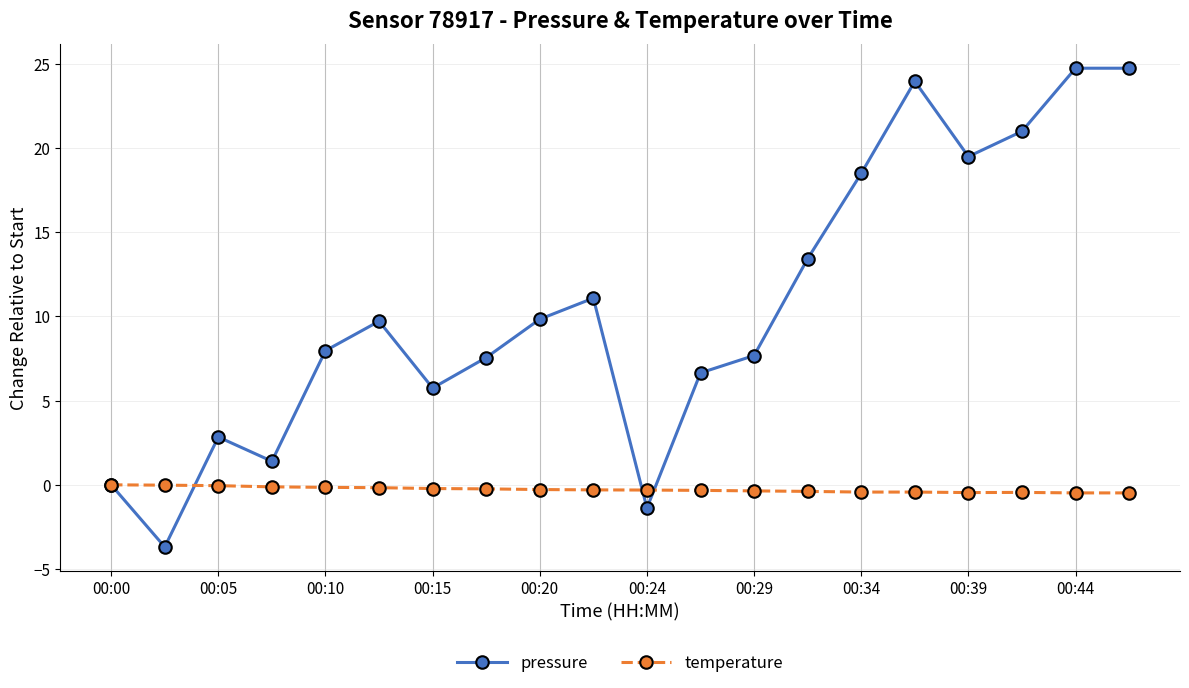

What is the value of the temperature point at the 9th from the left?

-0.3